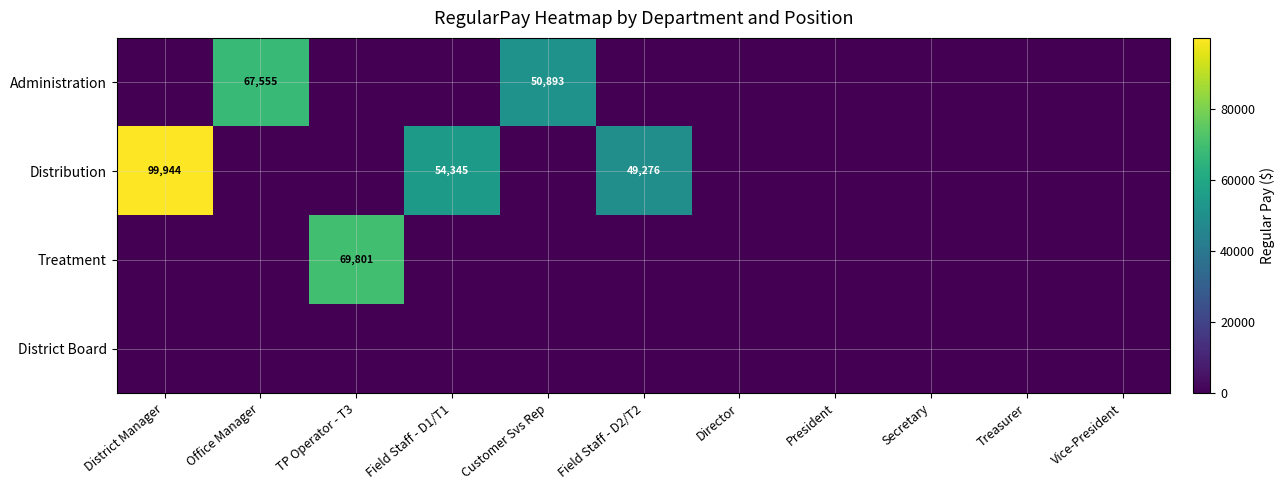

The value of Administration at Customer Svs Rep is 50893. True or false?

True